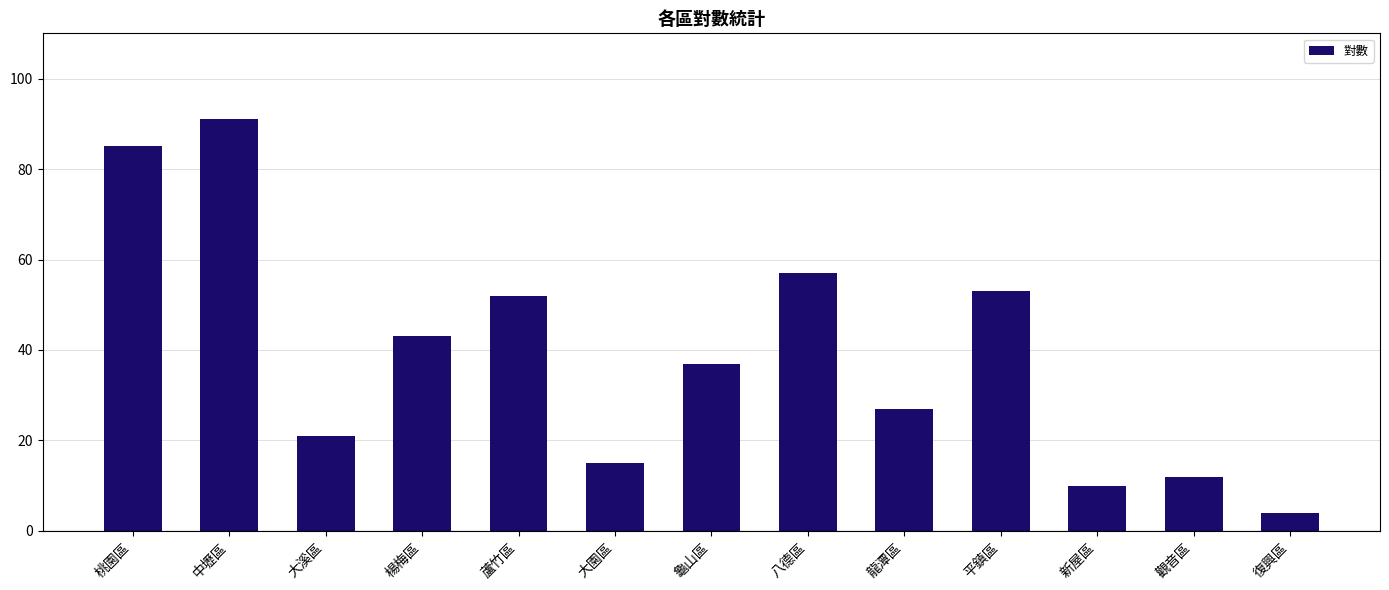

Where does the data first go above 37?

桃園區